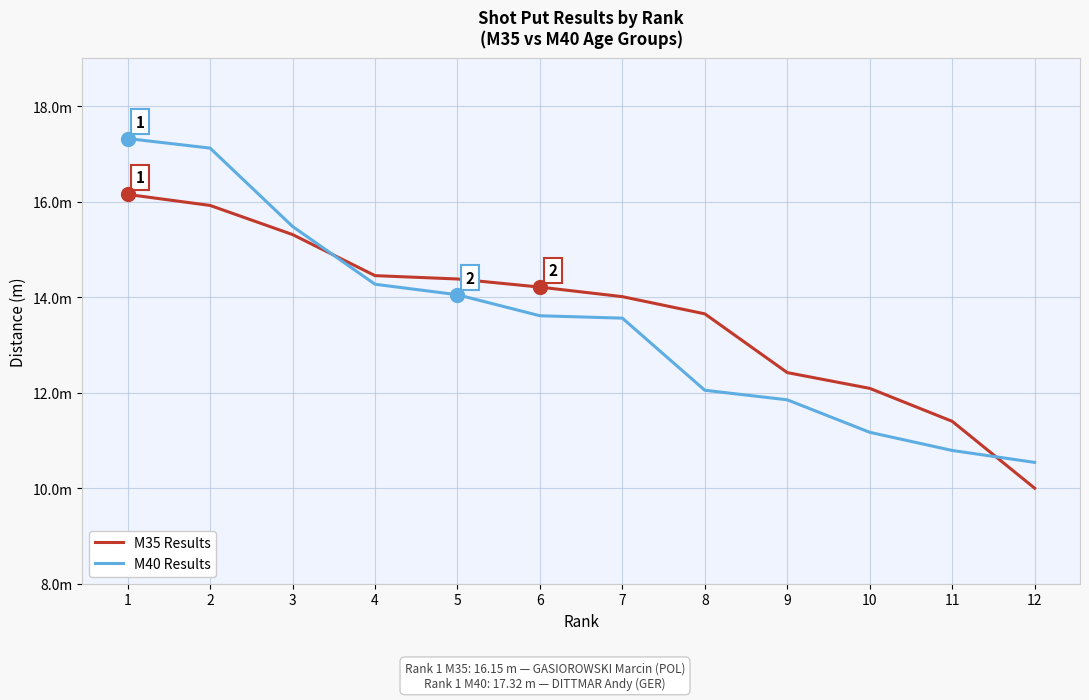

Does the chart have visible grid lines?

Yes